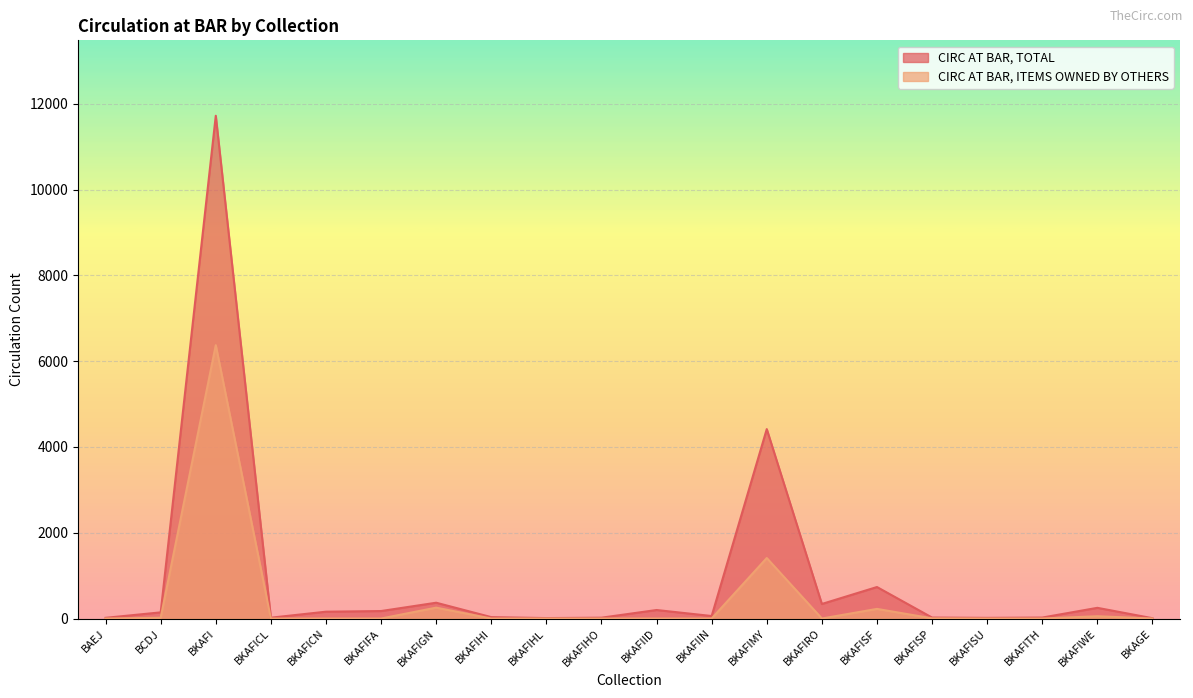

The value of CIRC AT BAR, TOTAL at BKAFIMY is 2573. True or false?

False